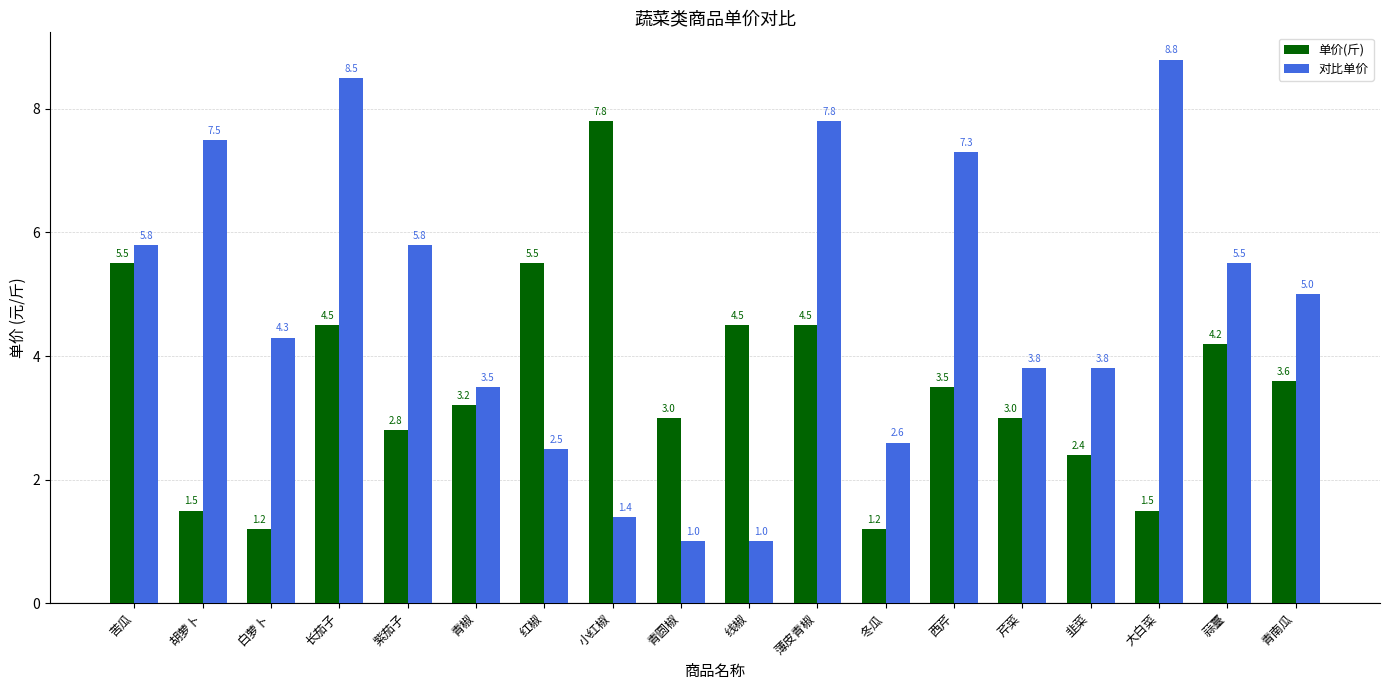

What position from the left is 大白菜?

16